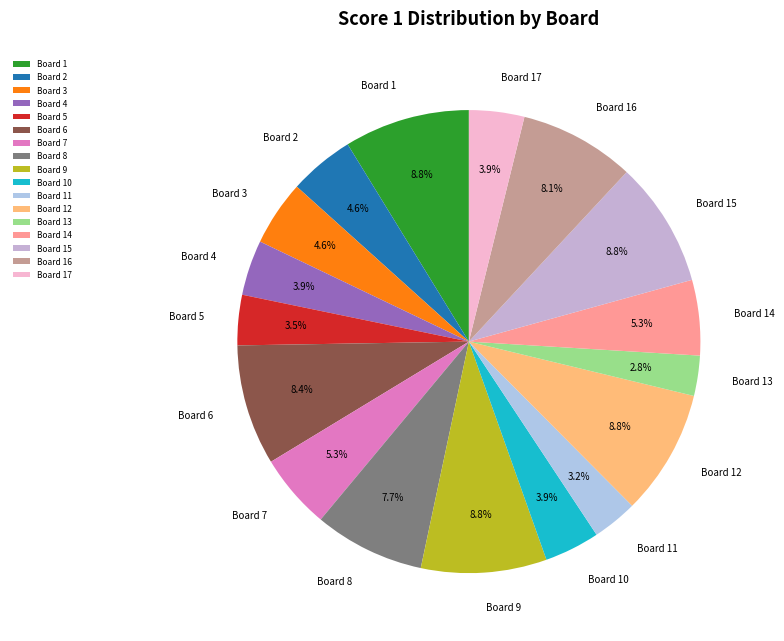

Is there any slice that represents more than half of the pie?

No